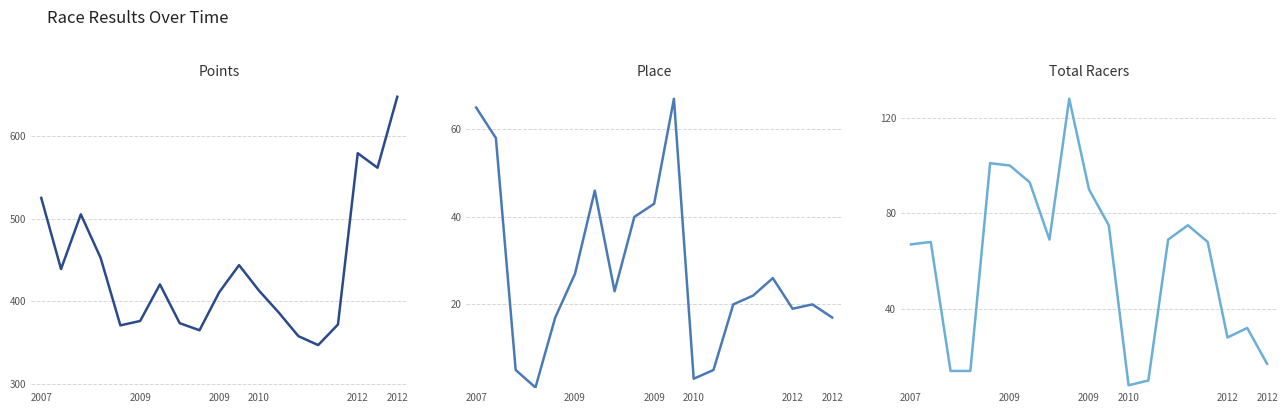

How many data points in Place are less than 22?

9